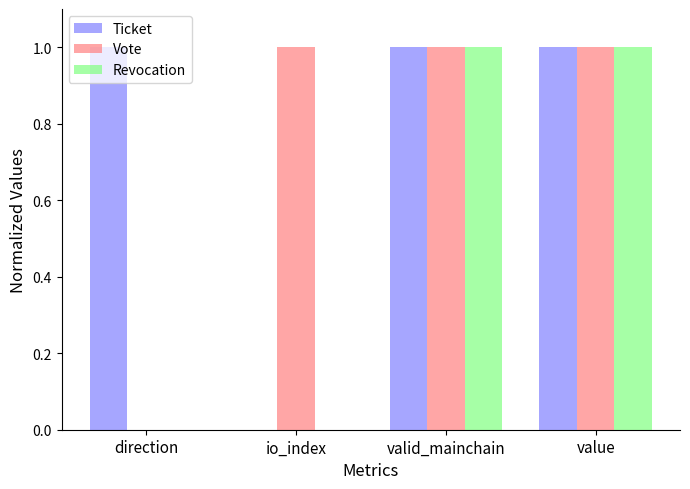

Which series has the widest spread of values?

Vote